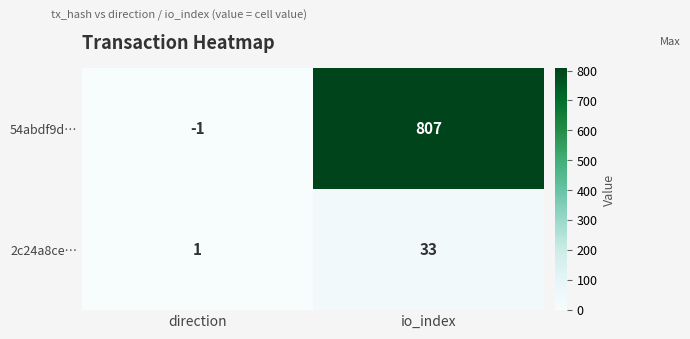

At which category does the chart reach its minimum across all series?

direction